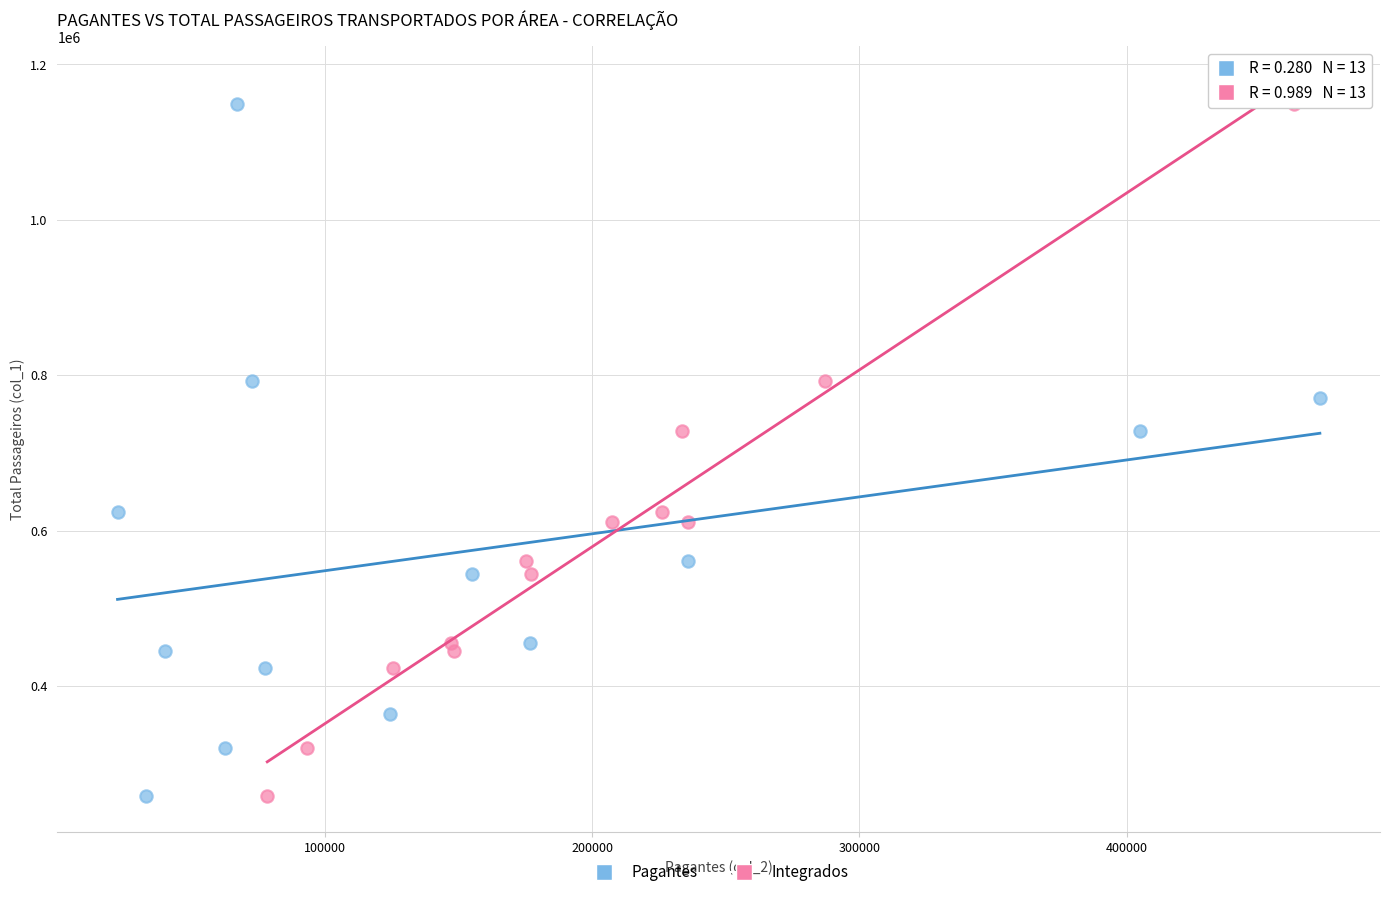

What are all the series names shown in the legend?

Pagantes, Integrados